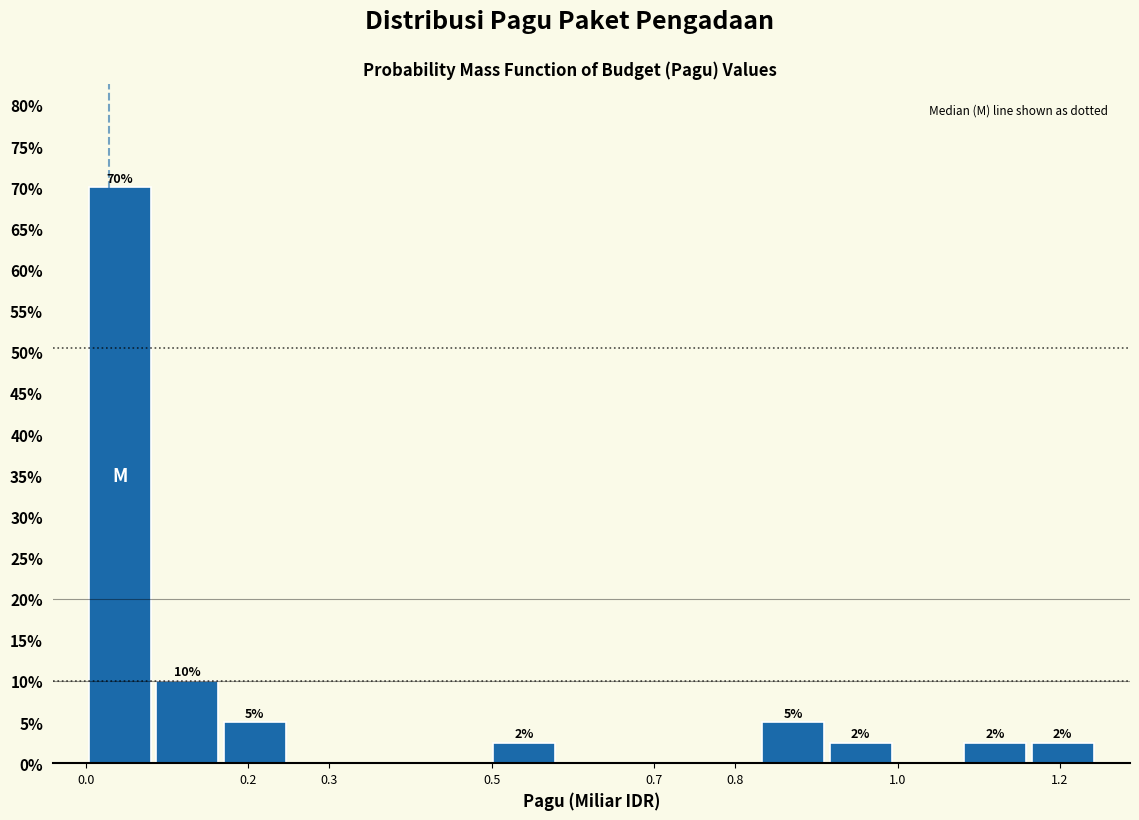

Which range on the x-axis has the tallest bar?

0.00 to 0.08